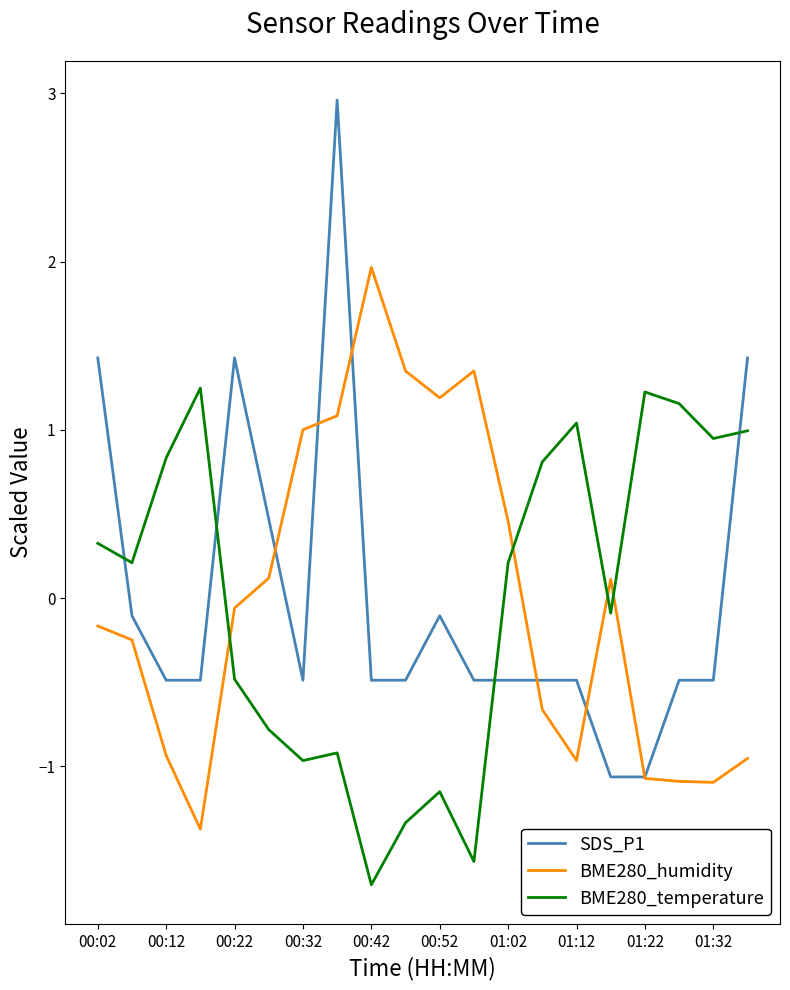

How many intersections are there between BME280_humidity and BME280_temperature?

4